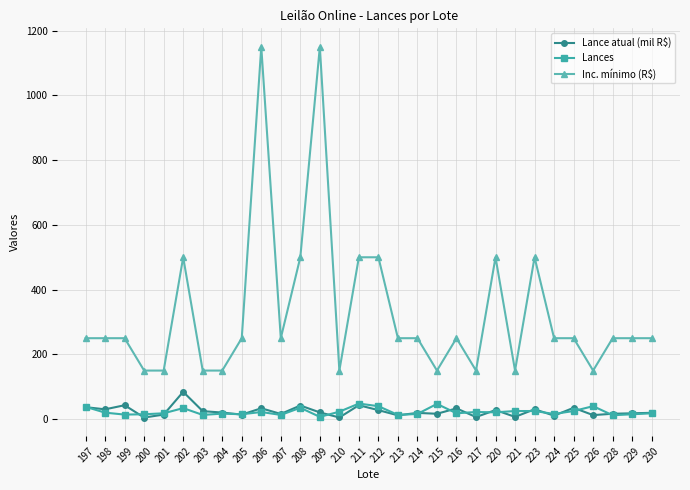

True or false: Lances and Inc. mínimo (R$) cross at least once.

False